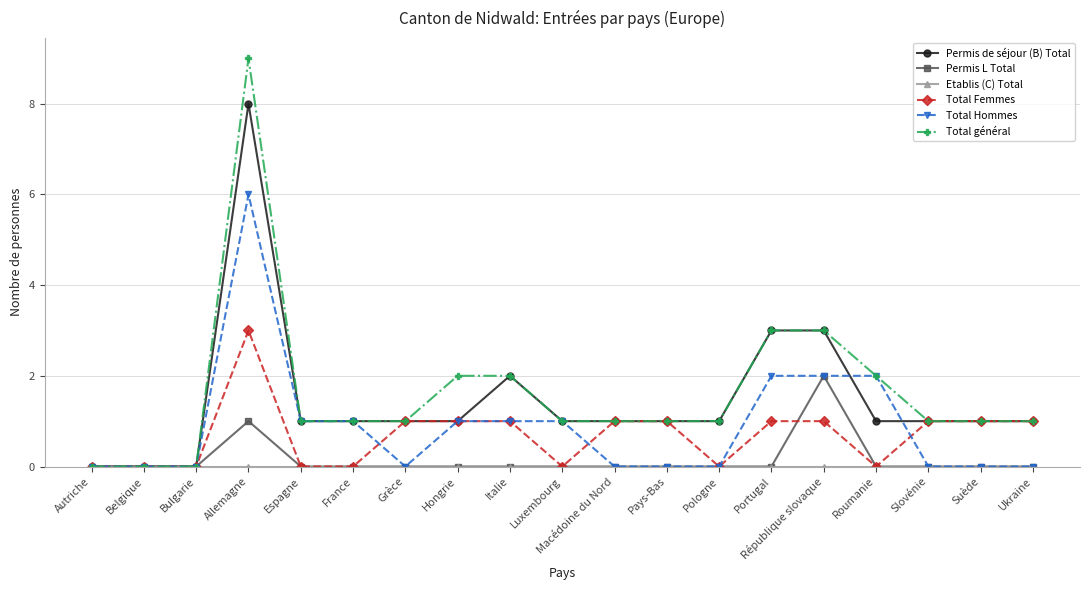

What is the difference between the highest and lowest values at Allemagne?

9